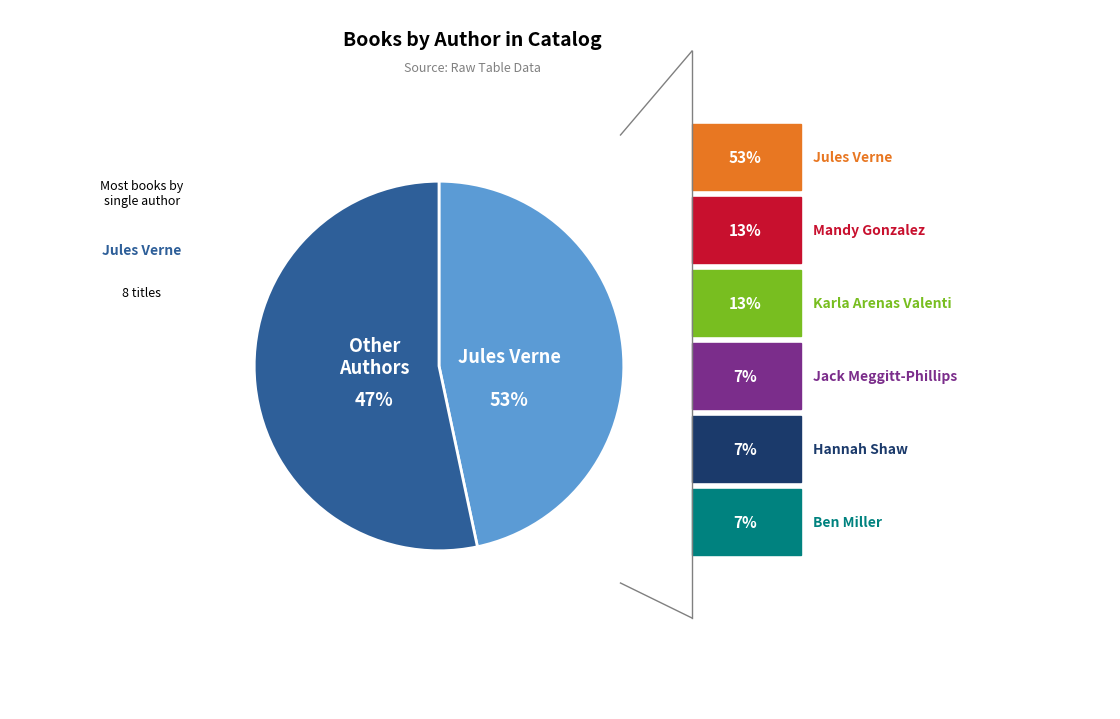

To the nearest percent, what is the combined percentage of Jules Verne and Hannah Shaw?

60%